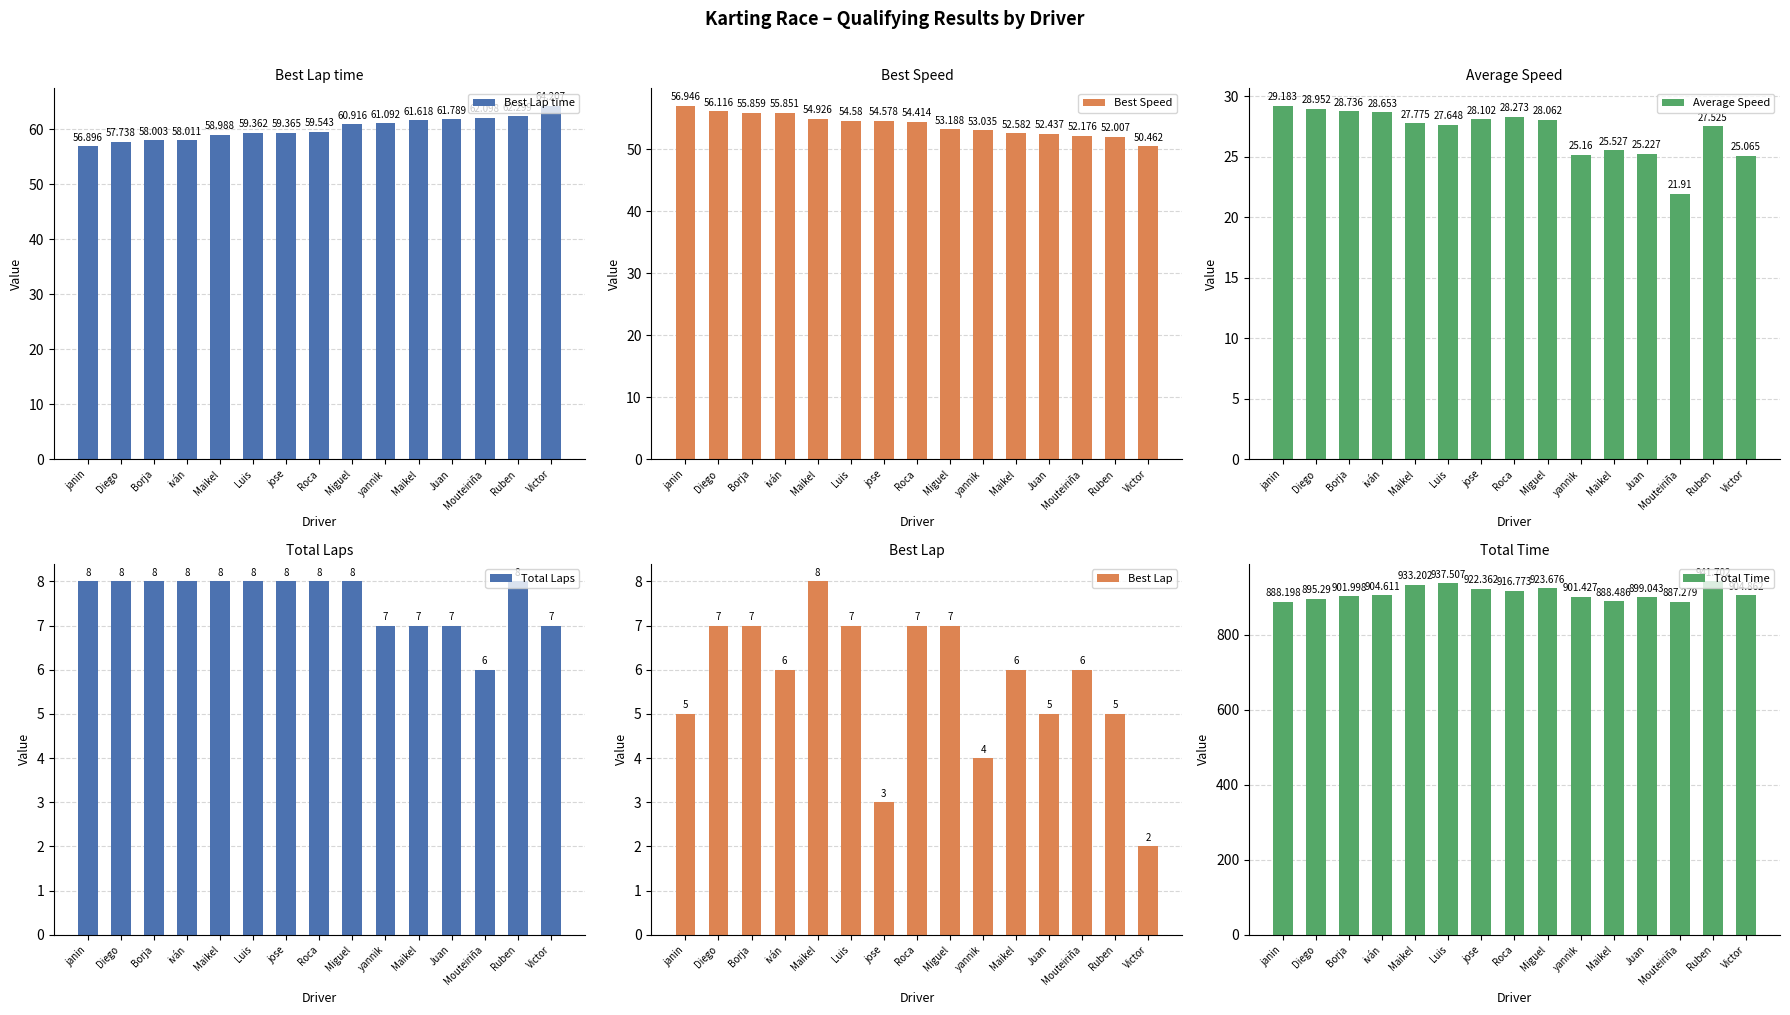

Does the chart contain stacked bars?

No